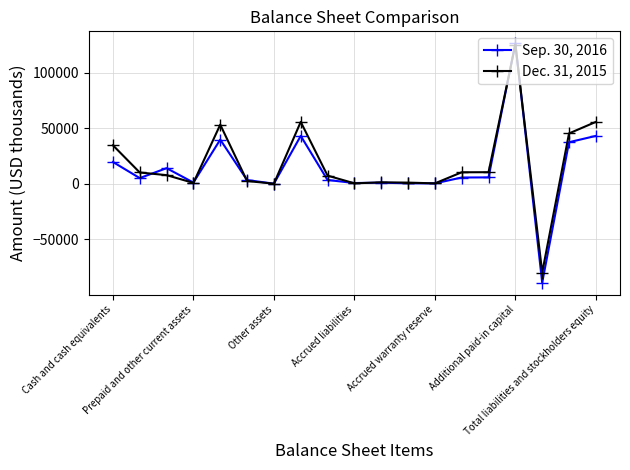

Which series has the largest range (max minus min)?

Sep. 30, 2016